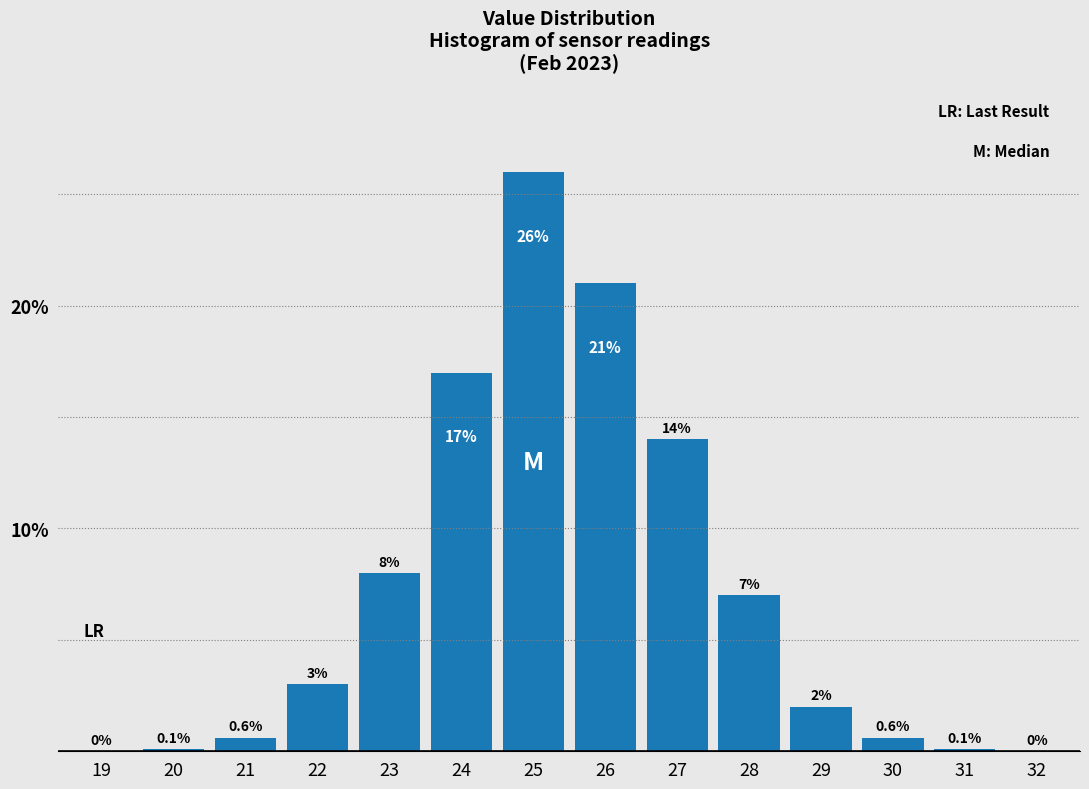

Reading left to right, what are all the values shown in this chart?

19=0.0	20=0.1	21=0.6	22=3.0	23=8.0	24=17.0	25=26.0	26=21.0	27=14.0	28=7.0	29=2.0	30=0.6	31=0.1	32=0.0